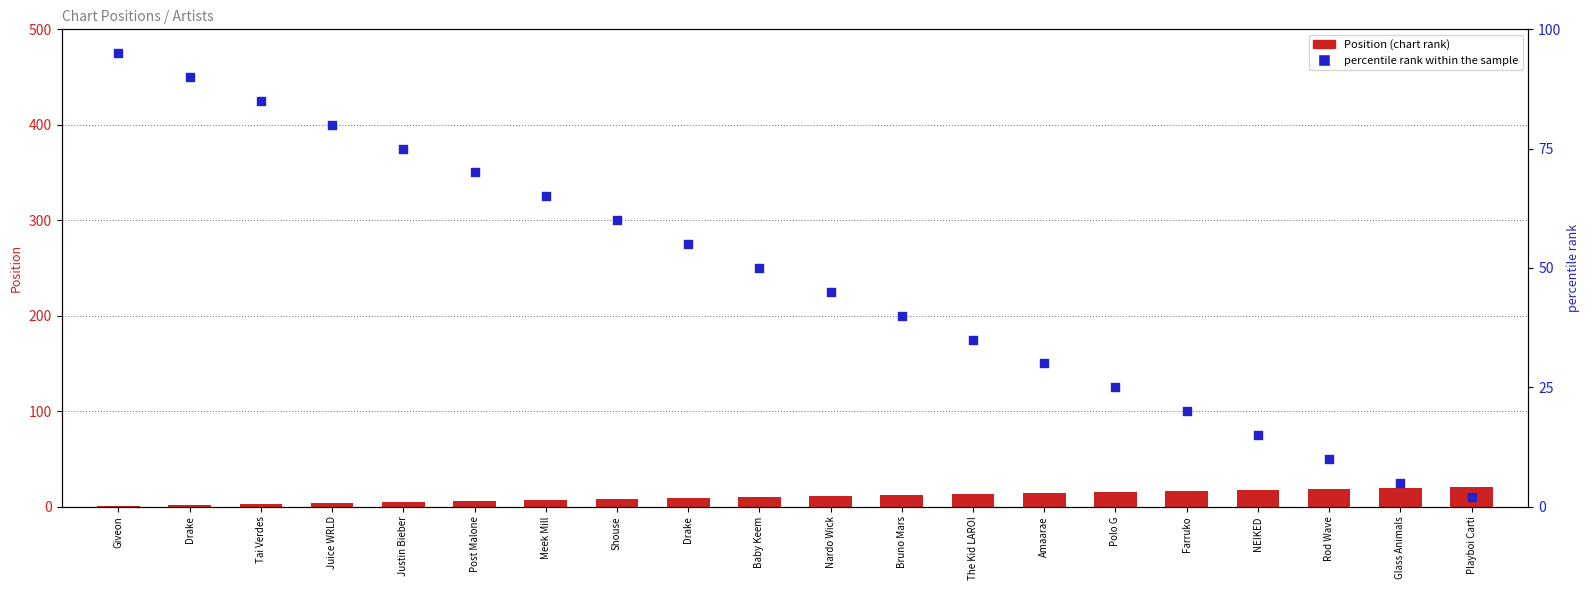

Which series contains the highest Y value?

percentile rank within the sample